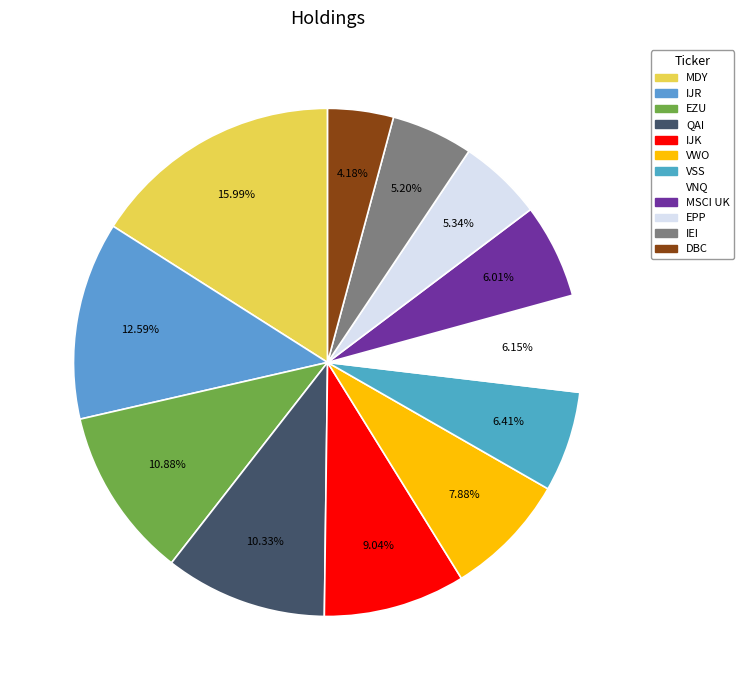

To the nearest percent, what percentage of the pie is EZU?

11%